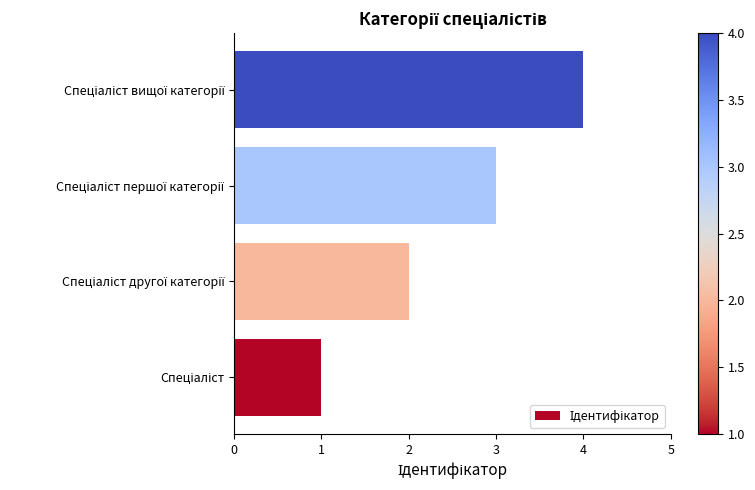

What is the greatest value displayed?

4